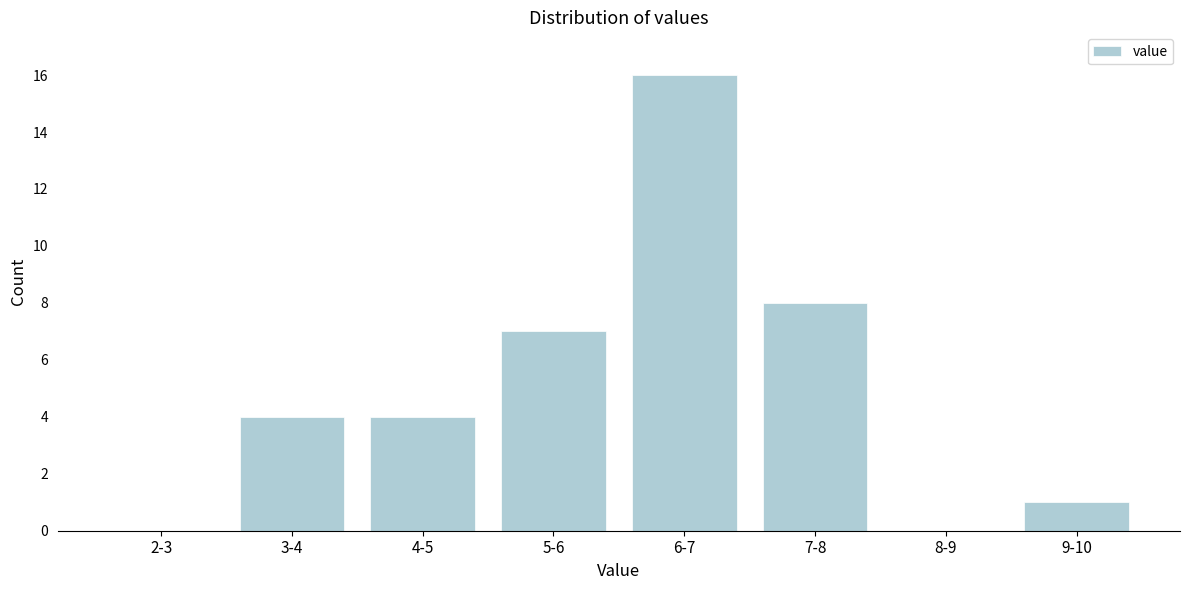

Reading right to left, what are all the values shown in this chart?

9-10=1	8-9=0	7-8=8	6-7=16	5-6=7	4-5=4	3-4=4	2-3=0